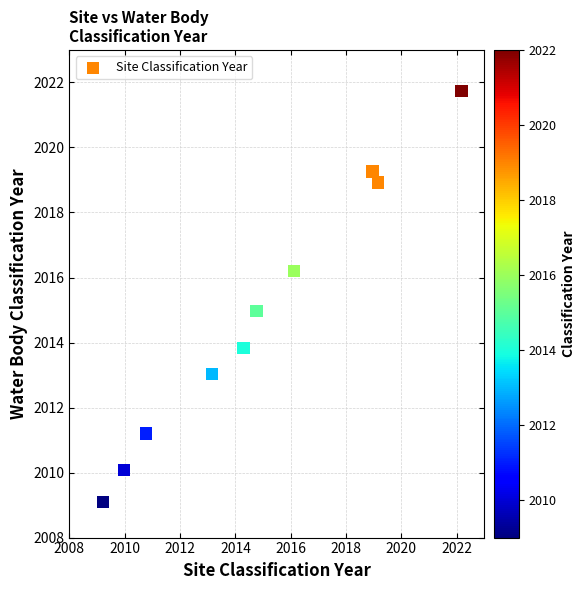

What is the range of X values (max minus min)?

13.0